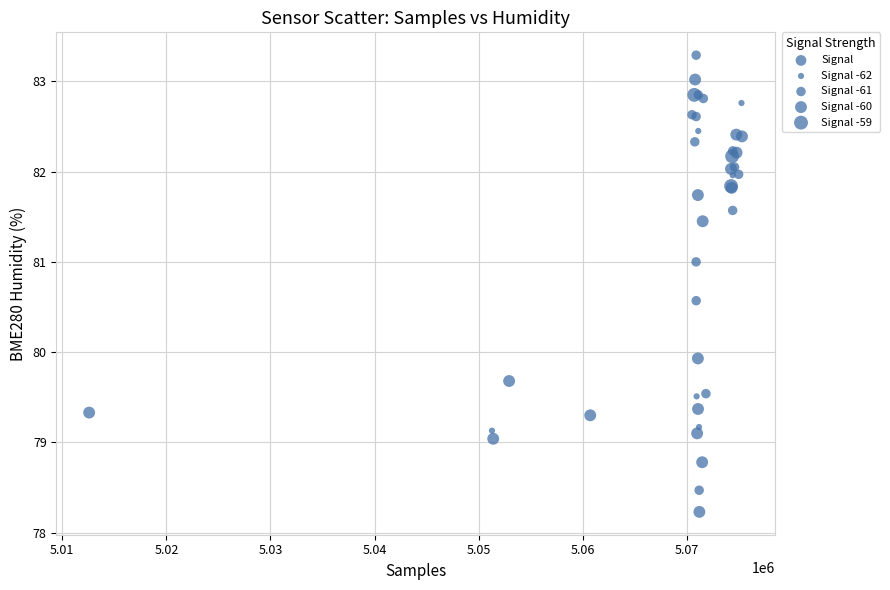

What Y value in the scatter plot is closest to 80?

79.9